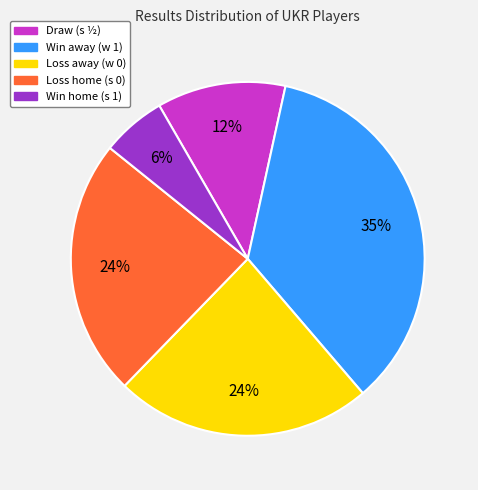

Is there any slice that represents more than half of the pie?

No